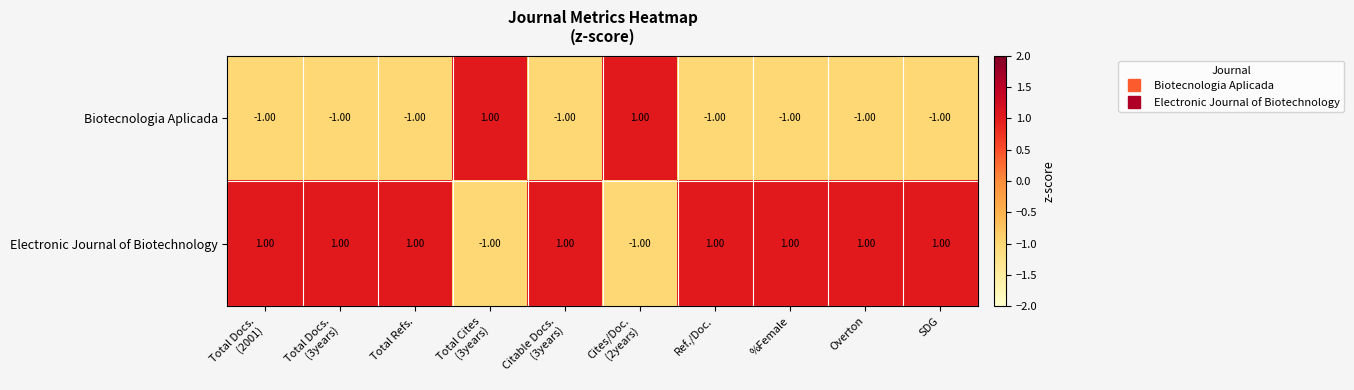

At how many categories does at least one series exceed 0?

10